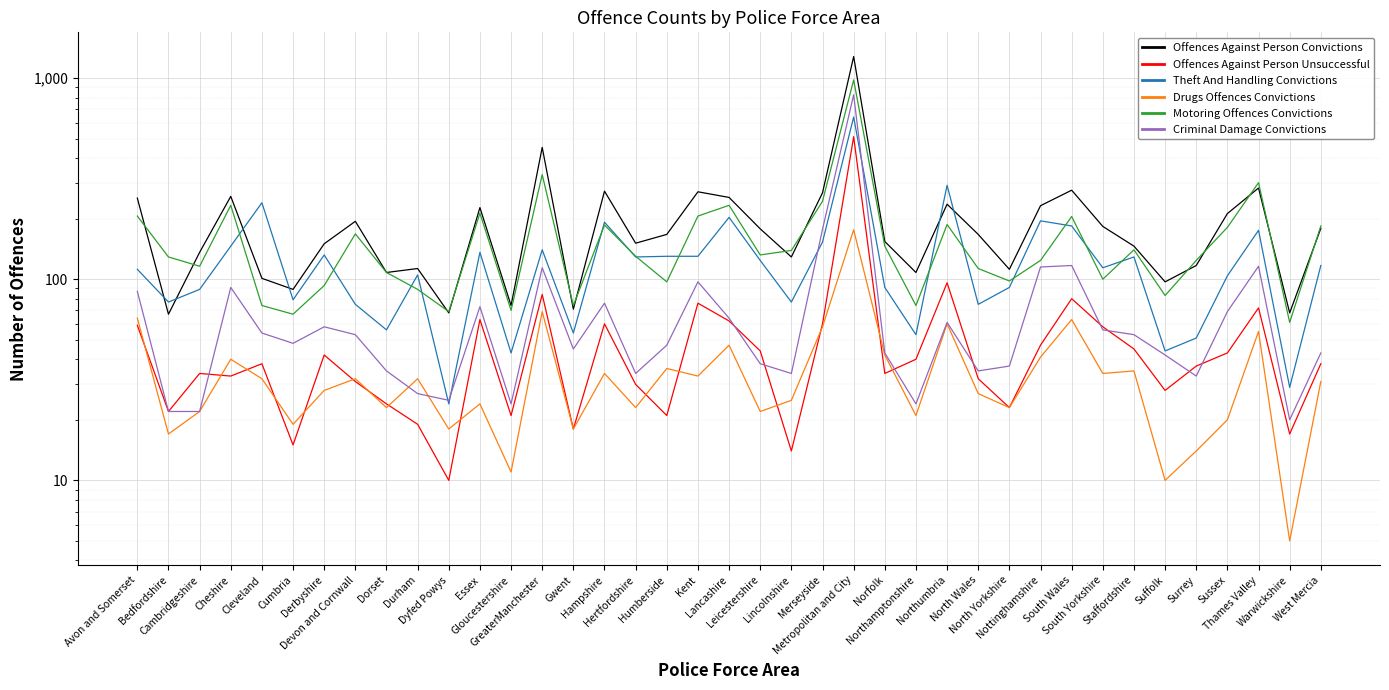

Is this an area chart (filled region under the line)?

No